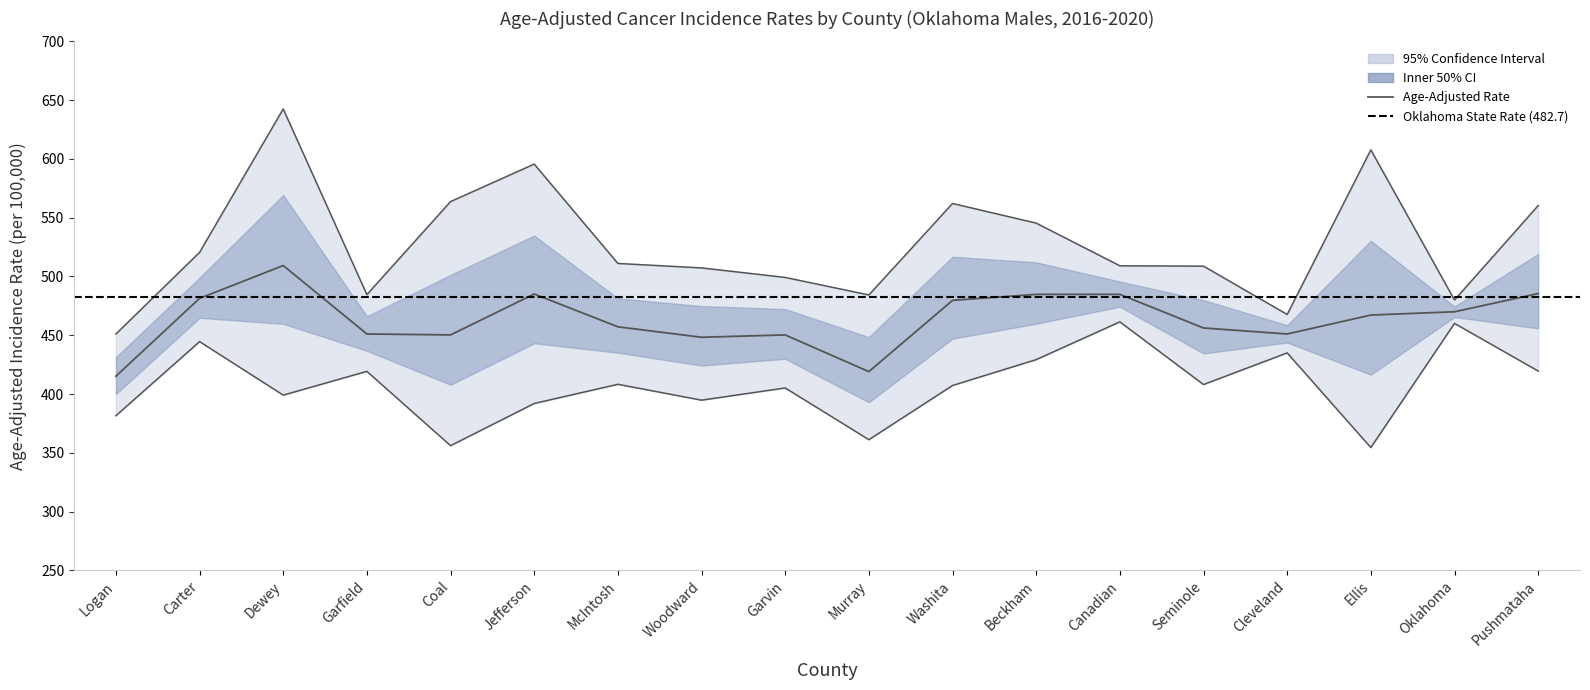

What is the difference between the Upper 95% CI values at Washita and Jefferson?

33.5